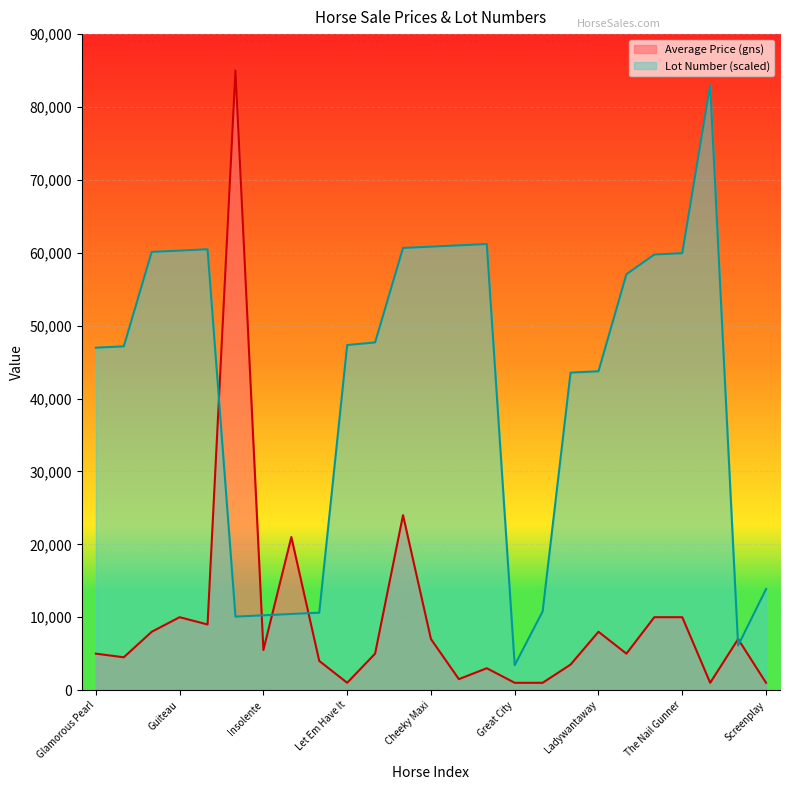

What is the average value of the Lot Number series?

41457.6